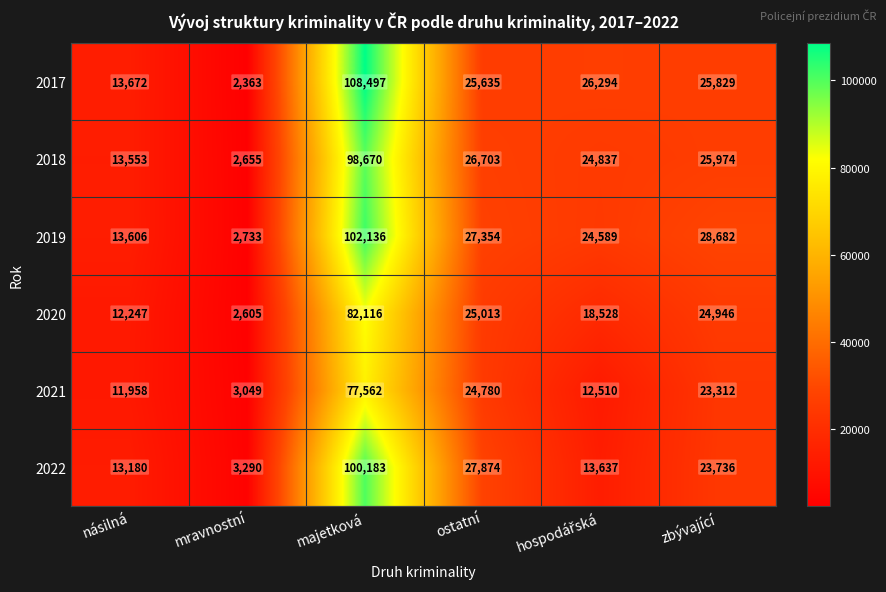

At which category is the sum across all series the highest?

majetková